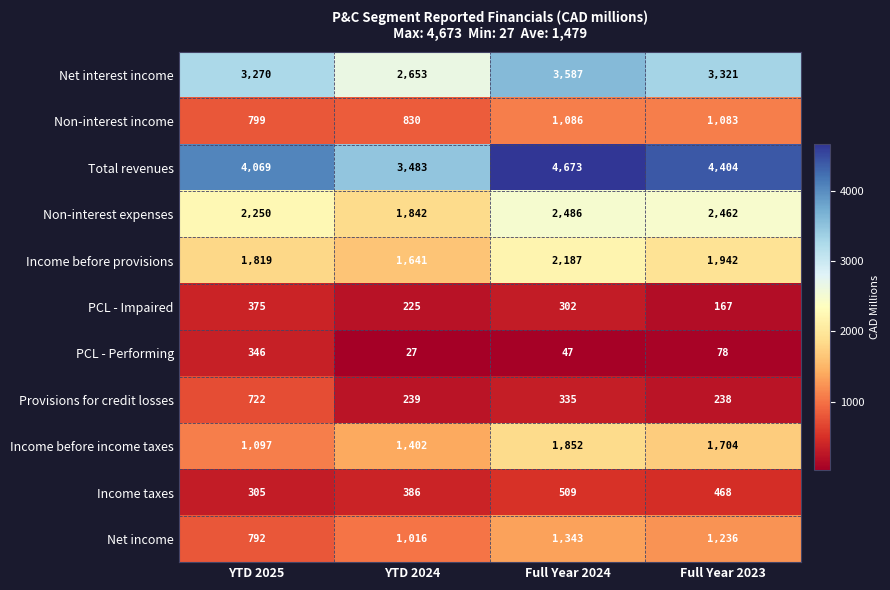

What is the sum of all Total revenues values?

16629